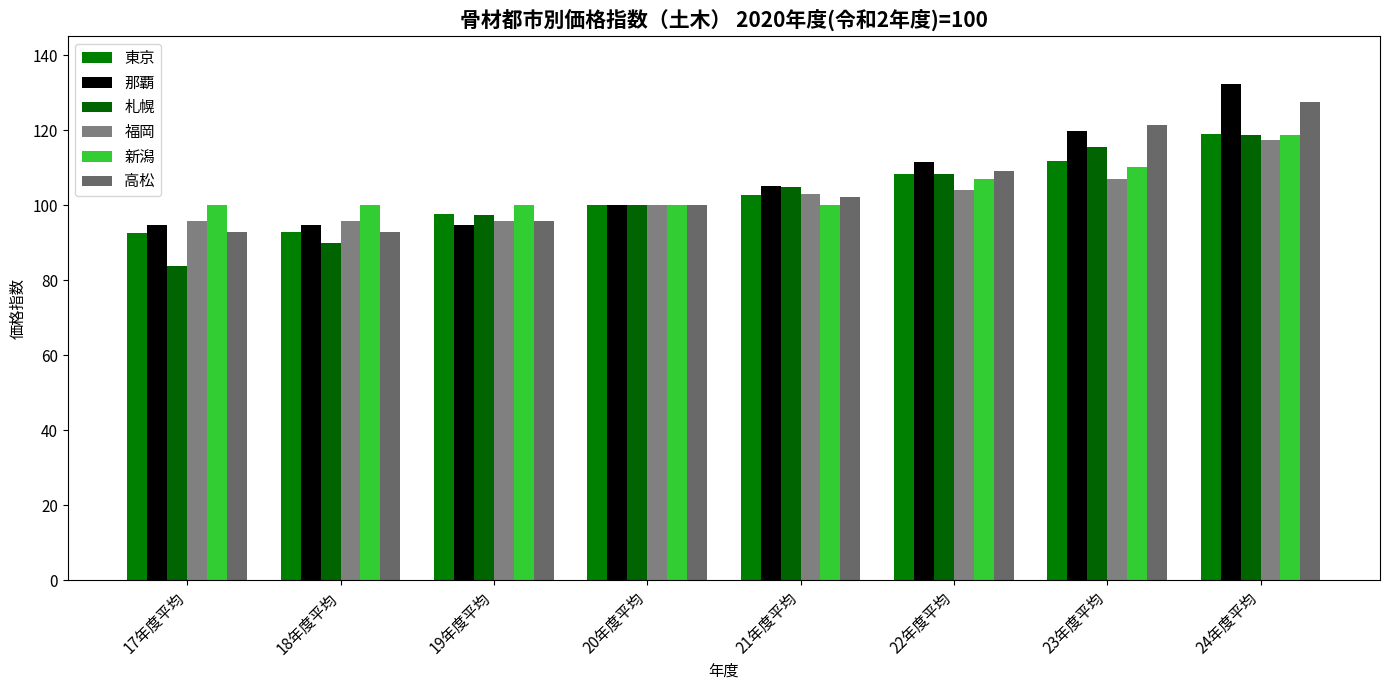

Does the chart contain stacked bars?

No